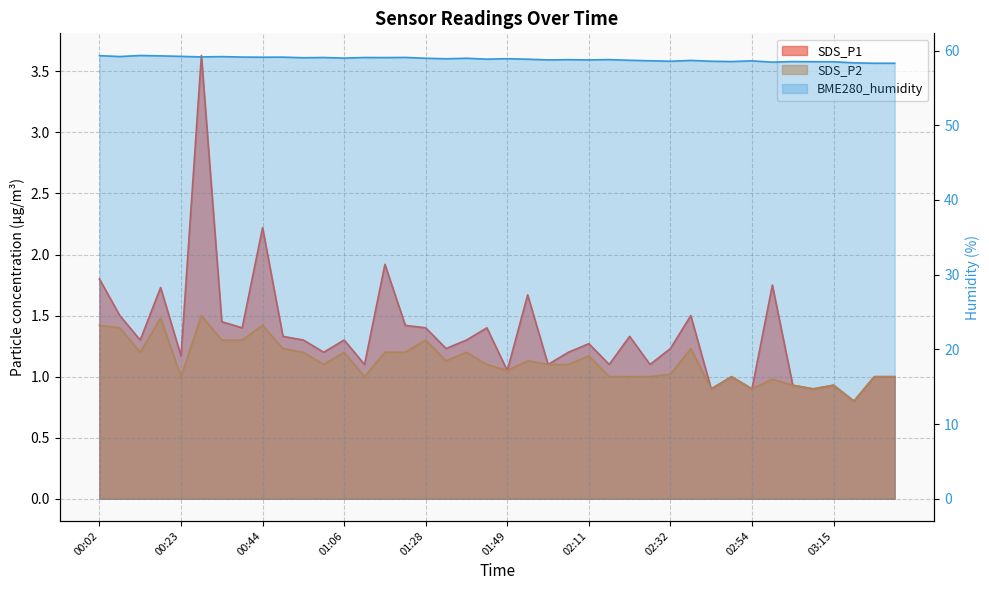

The SDS_P1 series shows 1.3 at 03:20. True or false?

False